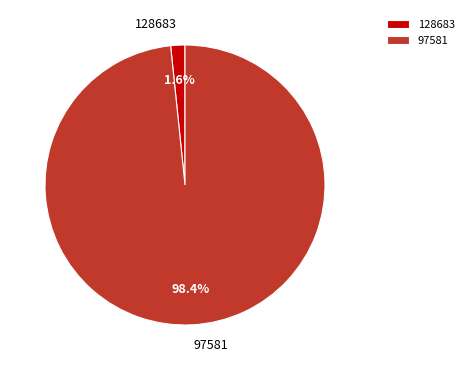

To the nearest percent, what is the difference between the largest and smallest slice percentages?

97%